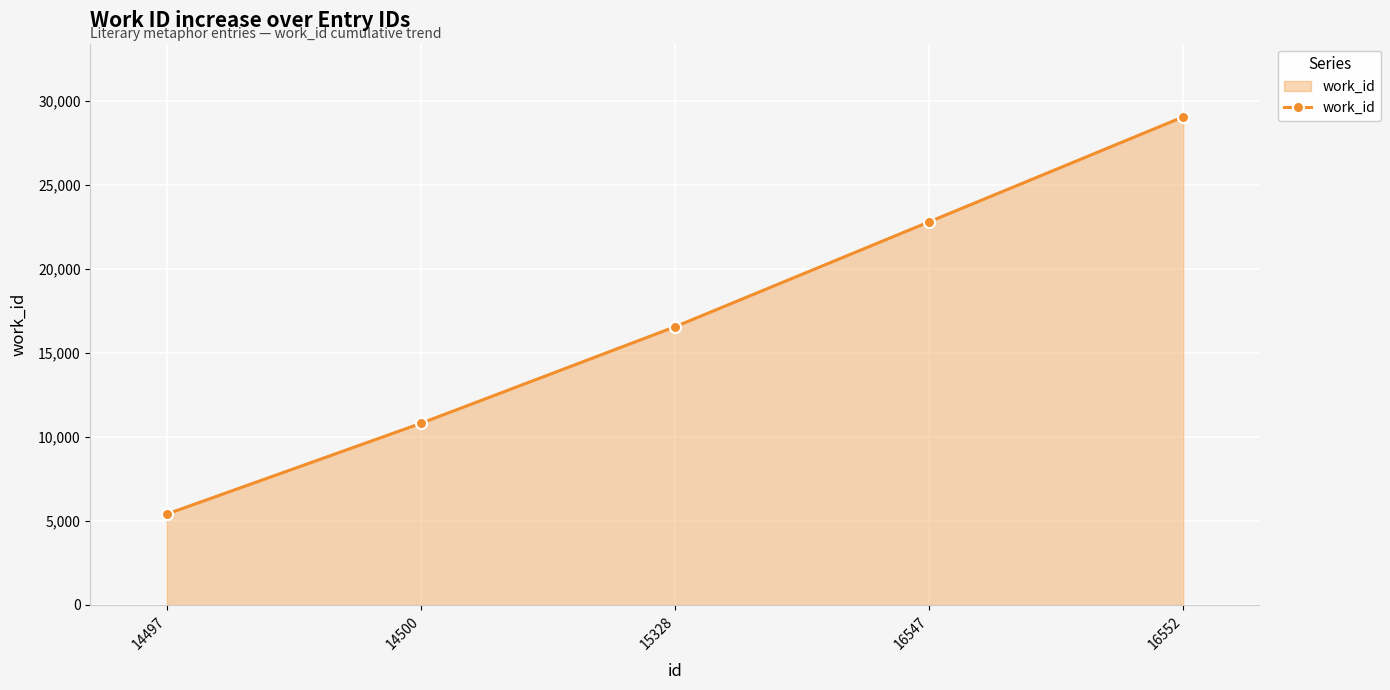

Rank the categories by value from lowest to highest.

14497, 14500, 15328, 16547, 16552